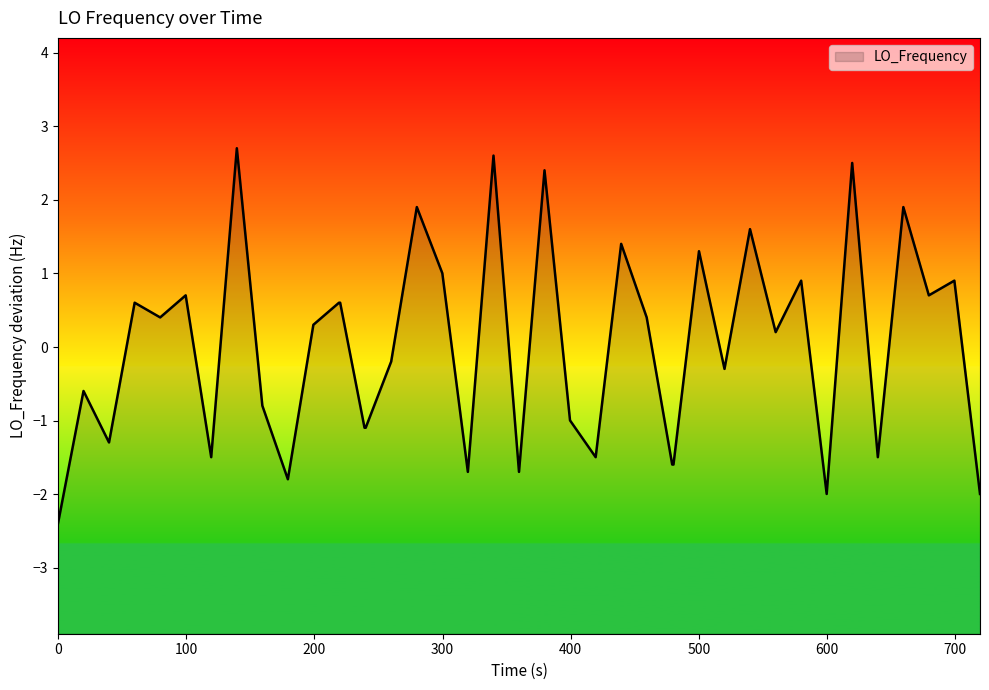

What is the maximum value shown in the chart?

2.7